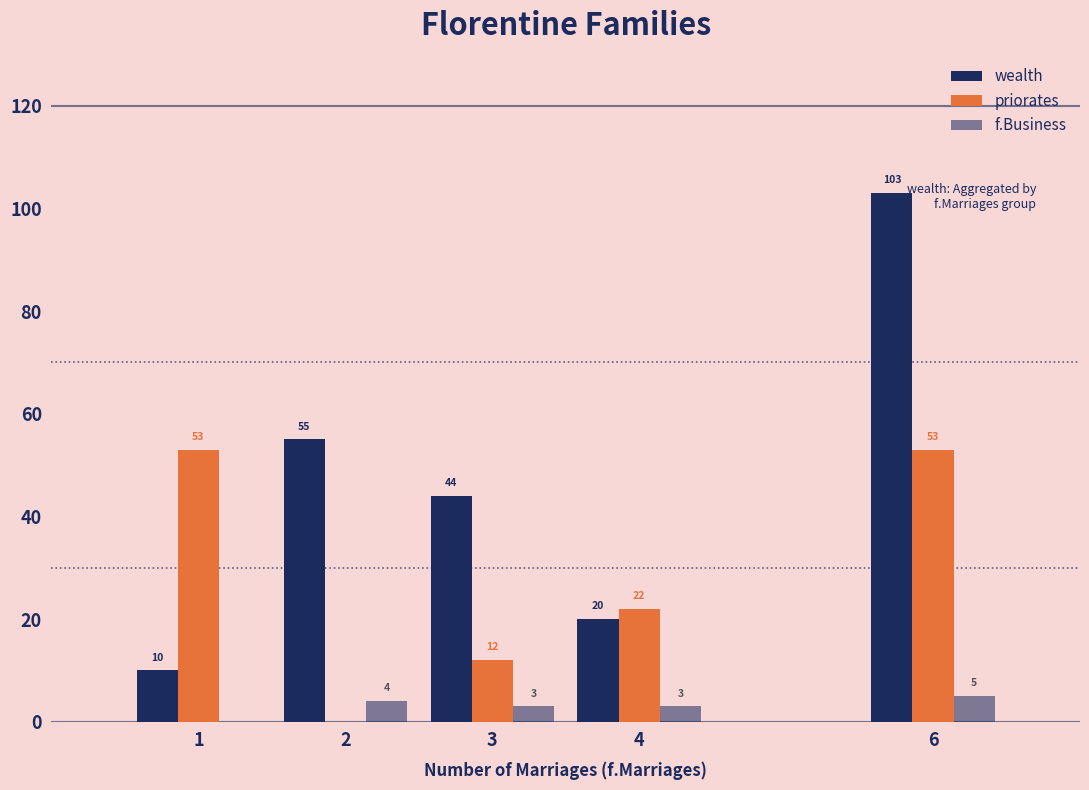

At which label does wealth first exceed 44?

2